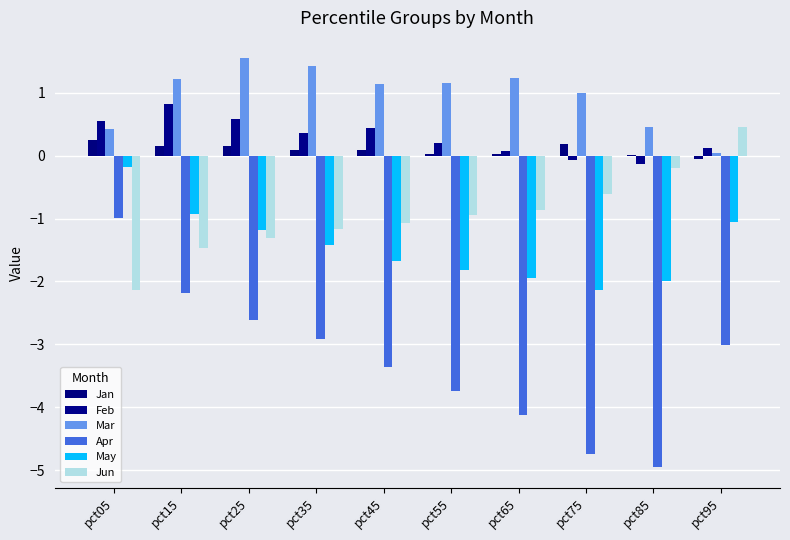

At how many categories does at least one series exceed -1?

10